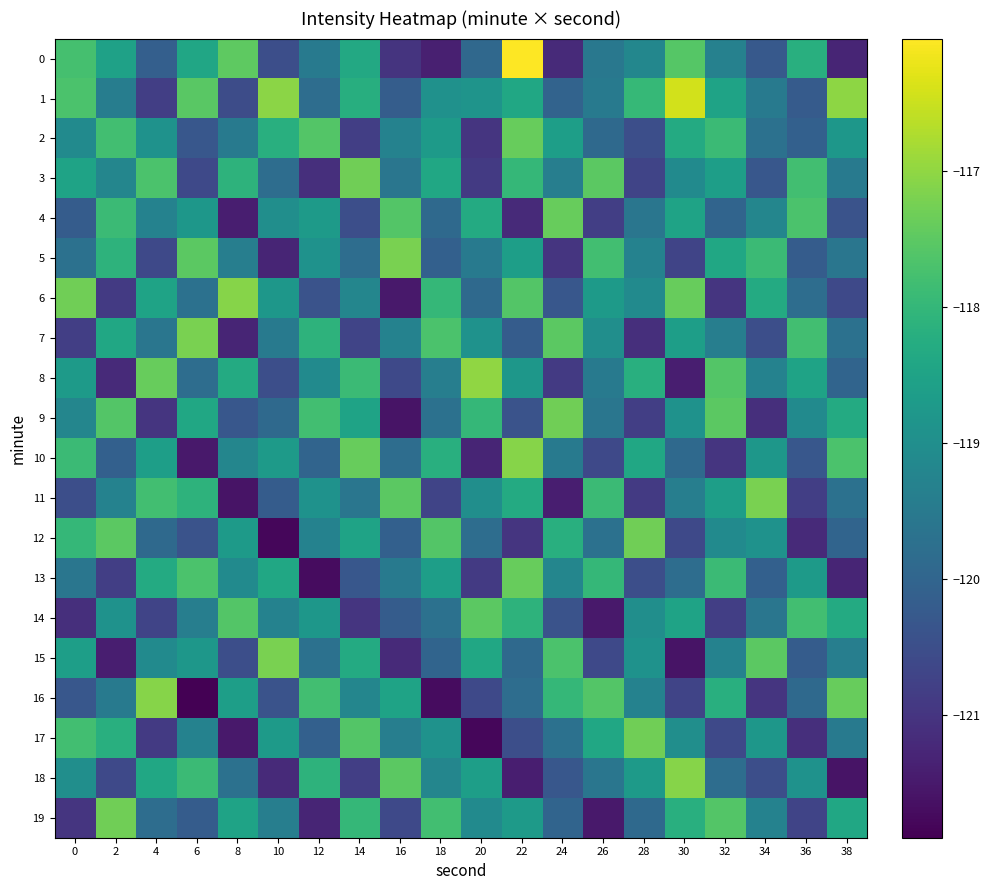

Where is 5 nearest to the value -119?

12